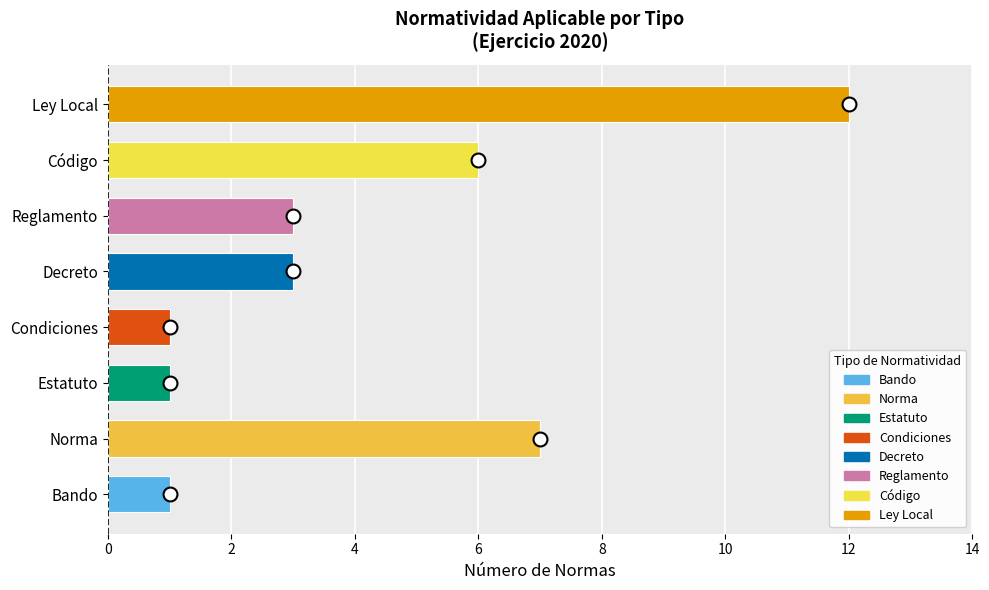

At which label is the value closest to 6?

Código